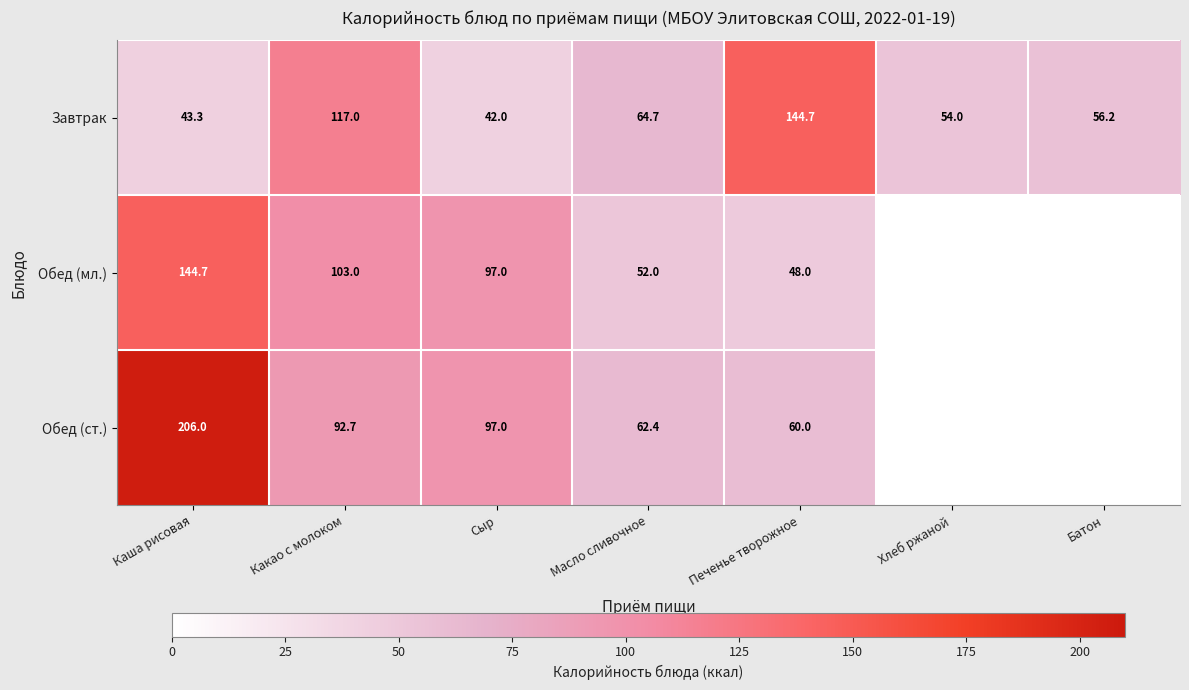

Where does the Завтрак series first go above 56?

Какао с молоком